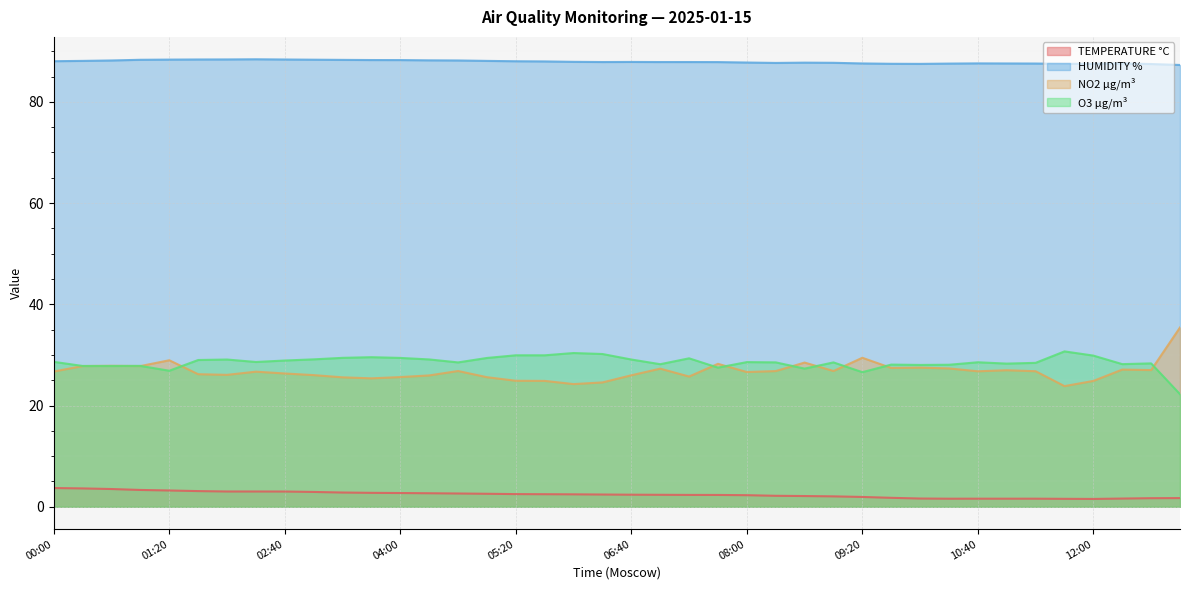

What is the difference between the highest and lowest values at 08:20?

85.5